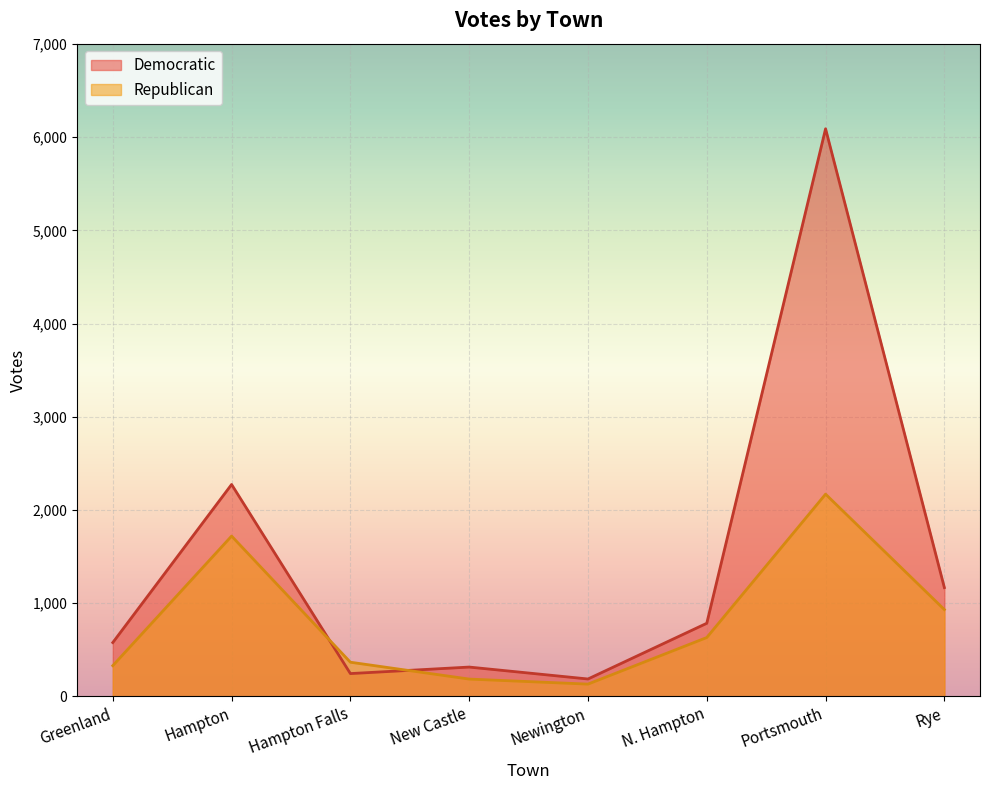

What is the label of the 6th point from the left?

N. Hampton